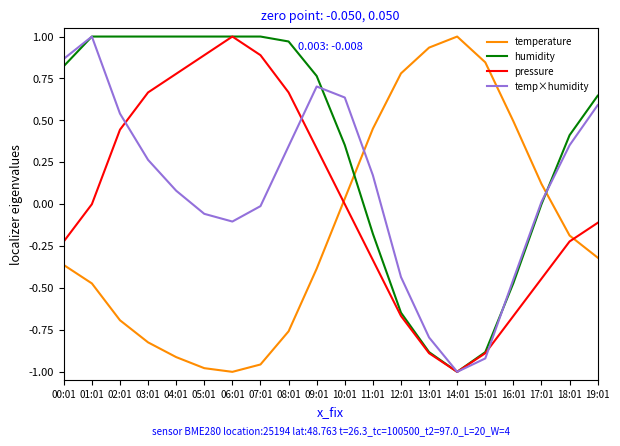

The humidity series shows 0.2 at 07:01. True or false?

False